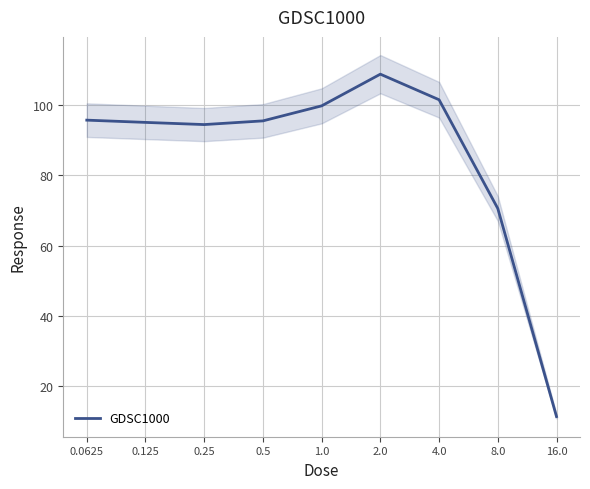

How many points are higher than both their immediate neighbors (excluding endpoints)?

1